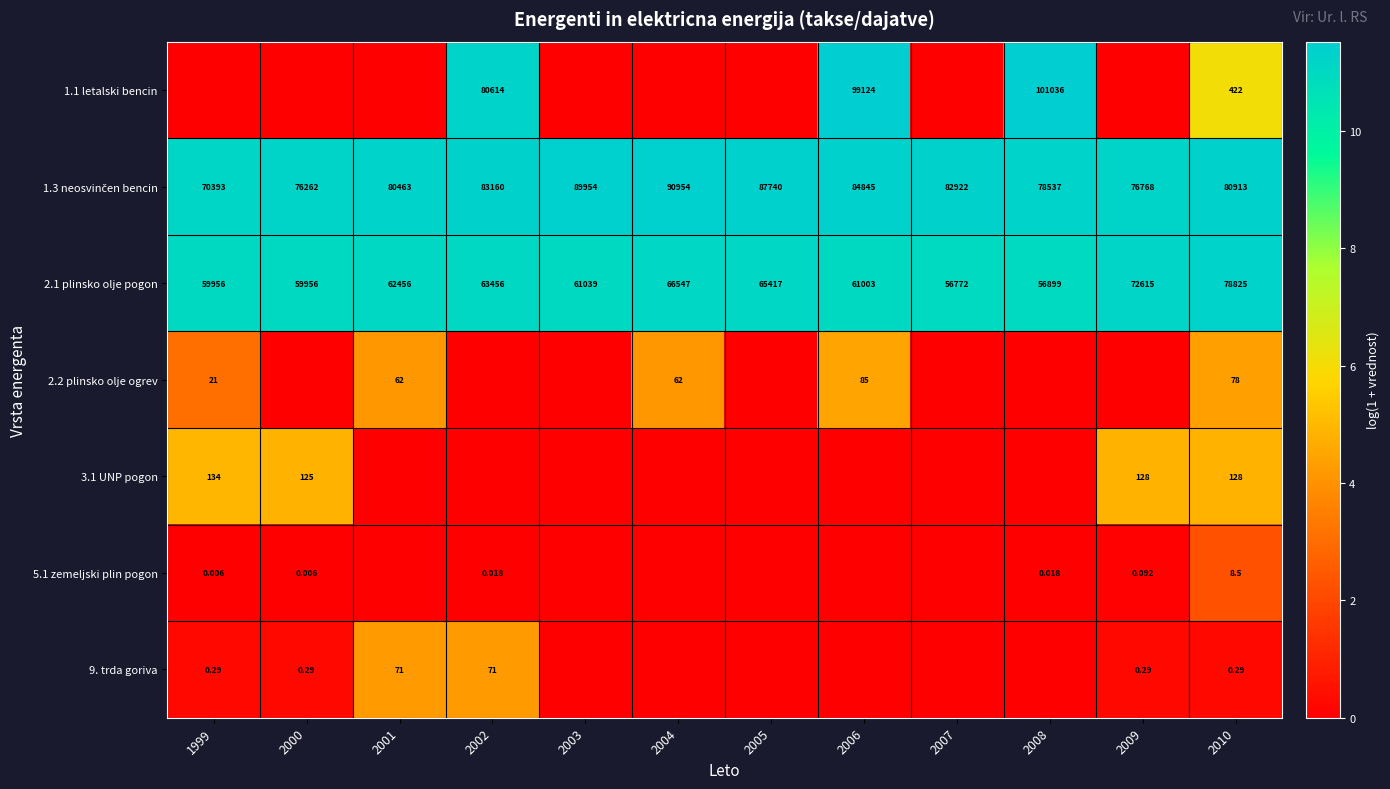

Which series has the largest total across all categories?

1.3 neosvinčen bencin